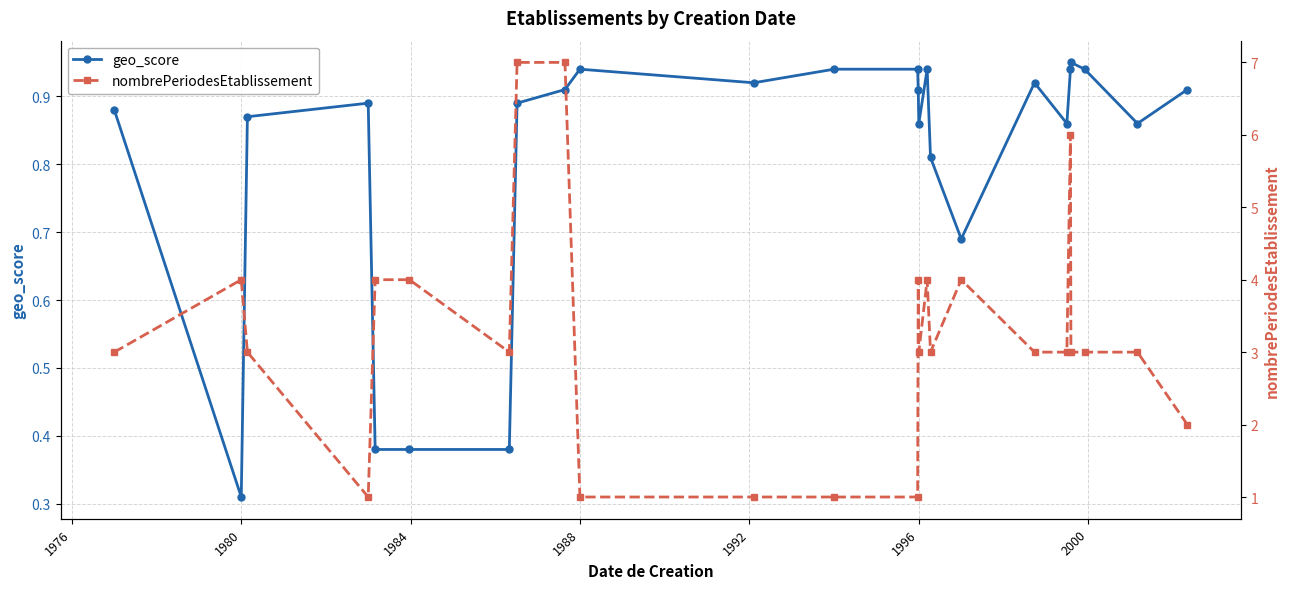

Is it true that geo_score equals 0.2 at 1980?

False